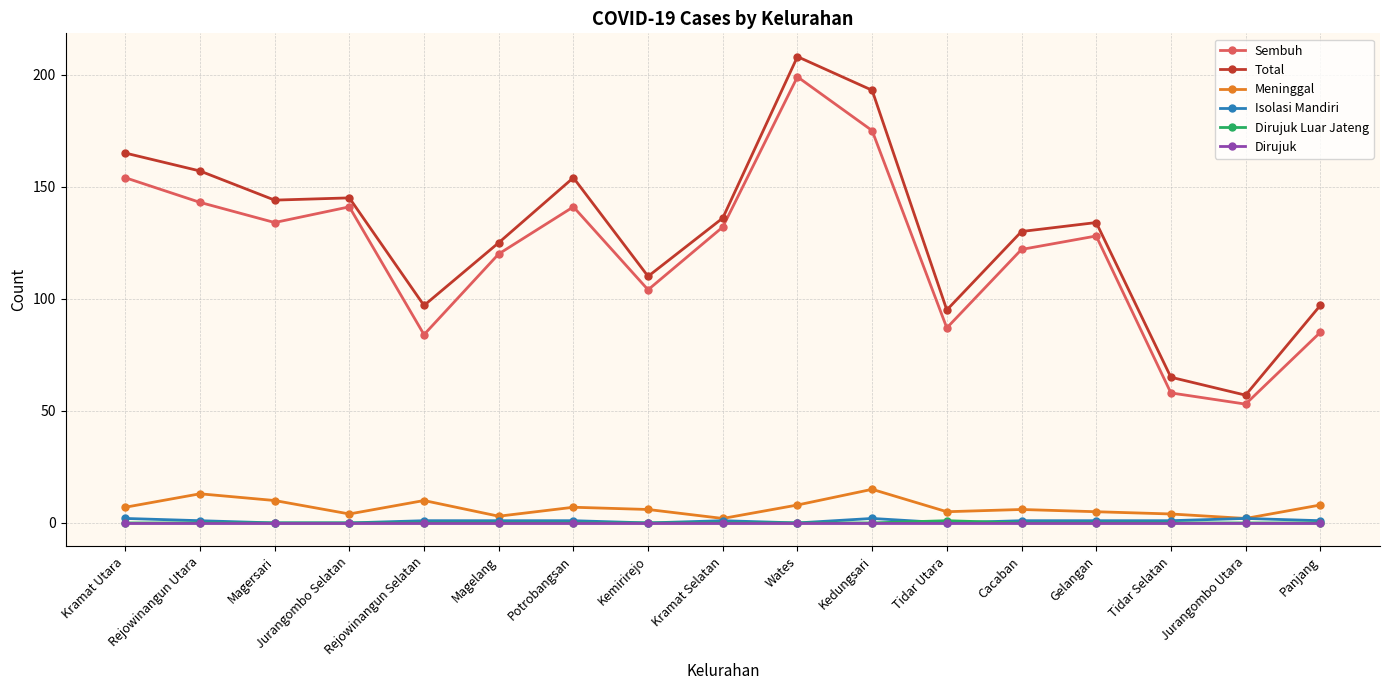

What is the approximate value of Total at Magelang?

125